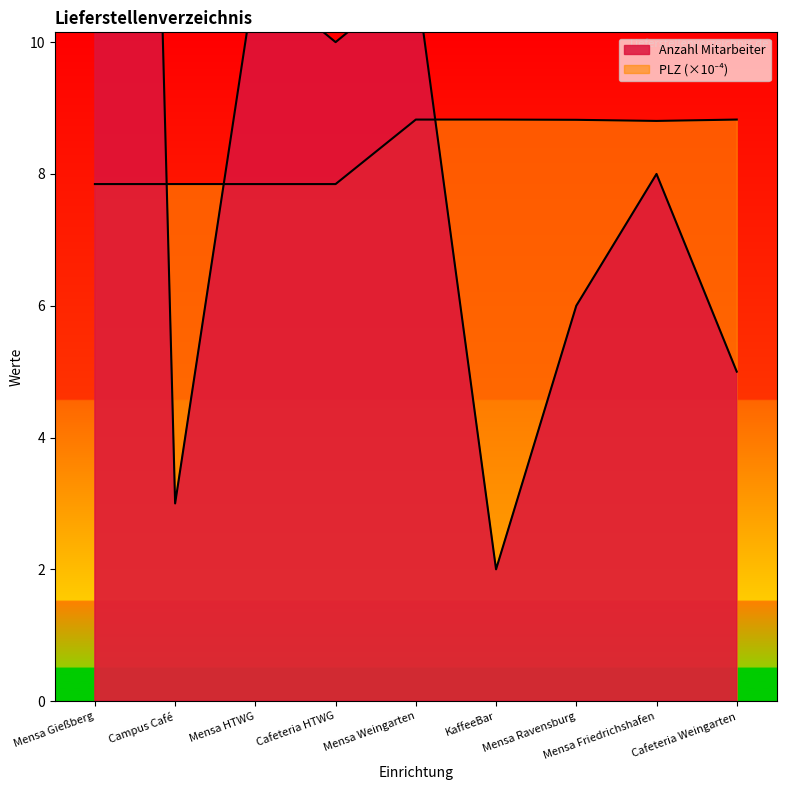

Where does the Anzahl Mitarbeiter series first go above 8?

Mensa Gießberg